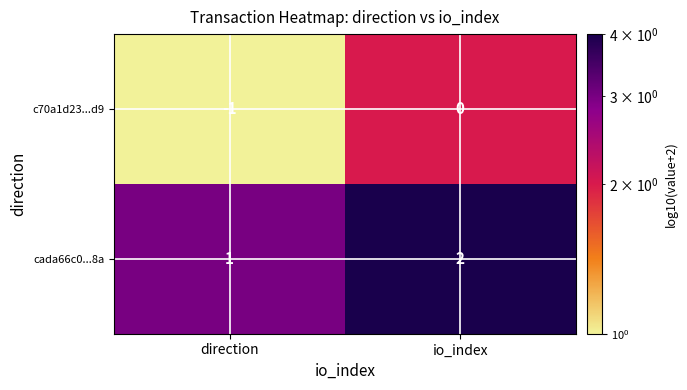

At which label is c70a1d23...d9 closest to 0?

io_index